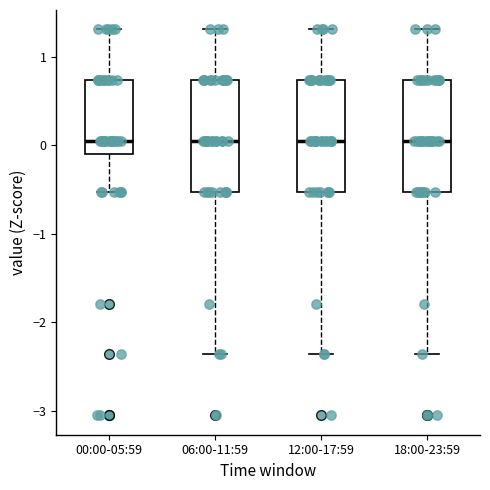

Reading left to right, read every box against the y-axis: the position of its median line, the range the box covers, and the ends of its whiskers. The values are not printed on the chart, so give them approximately, as read against the axis.

00:00-05:59: median 0.0, box -0.1 to 0.7, whiskers -0.5 to 1.3
06:00-11:59: median 0.0, box -0.5 to 0.7, whiskers -2.4 to 1.3
12:00-17:59: median 0.0, box -0.5 to 0.7, whiskers -2.4 to 1.3
18:00-23:59: median 0.0, box -0.5 to 0.7, whiskers -2.4 to 1.3